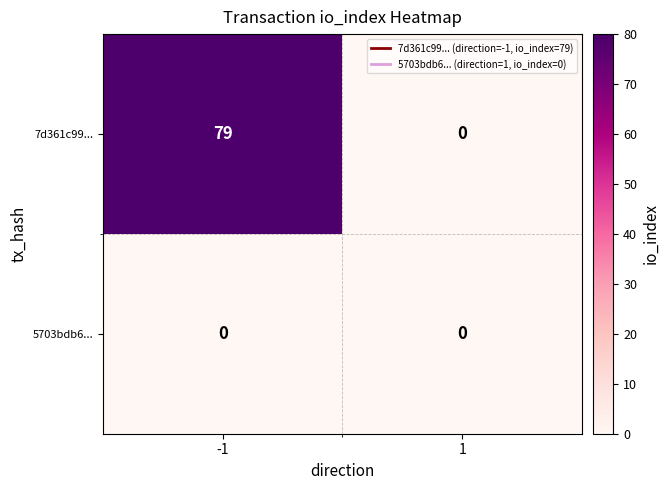

Reading right to left, transcribe all the data shown in this chart.

7d361c99...: 1=0	-1=79
5703bdb6...: 1=0	-1=0